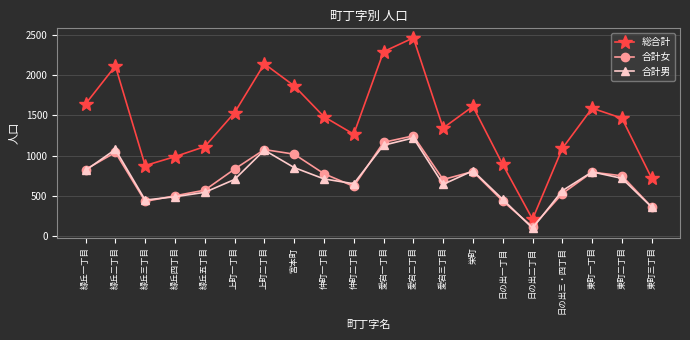

Where does the 総合計 series first go above 1483?

緑丘一丁目